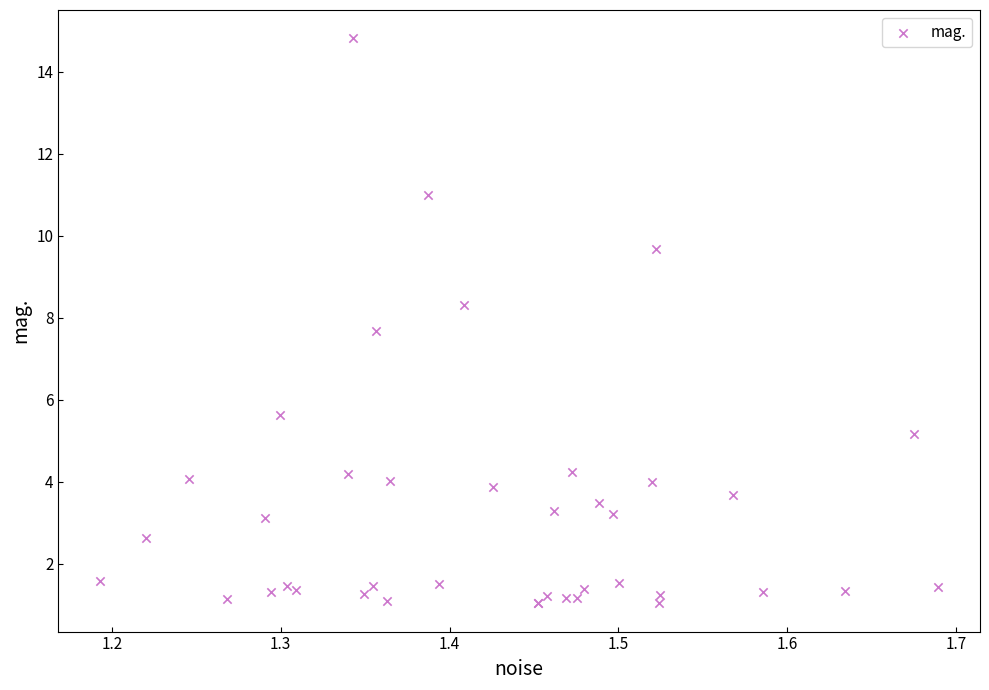

What Y value in the scatter plot is closest to 7?

7.7